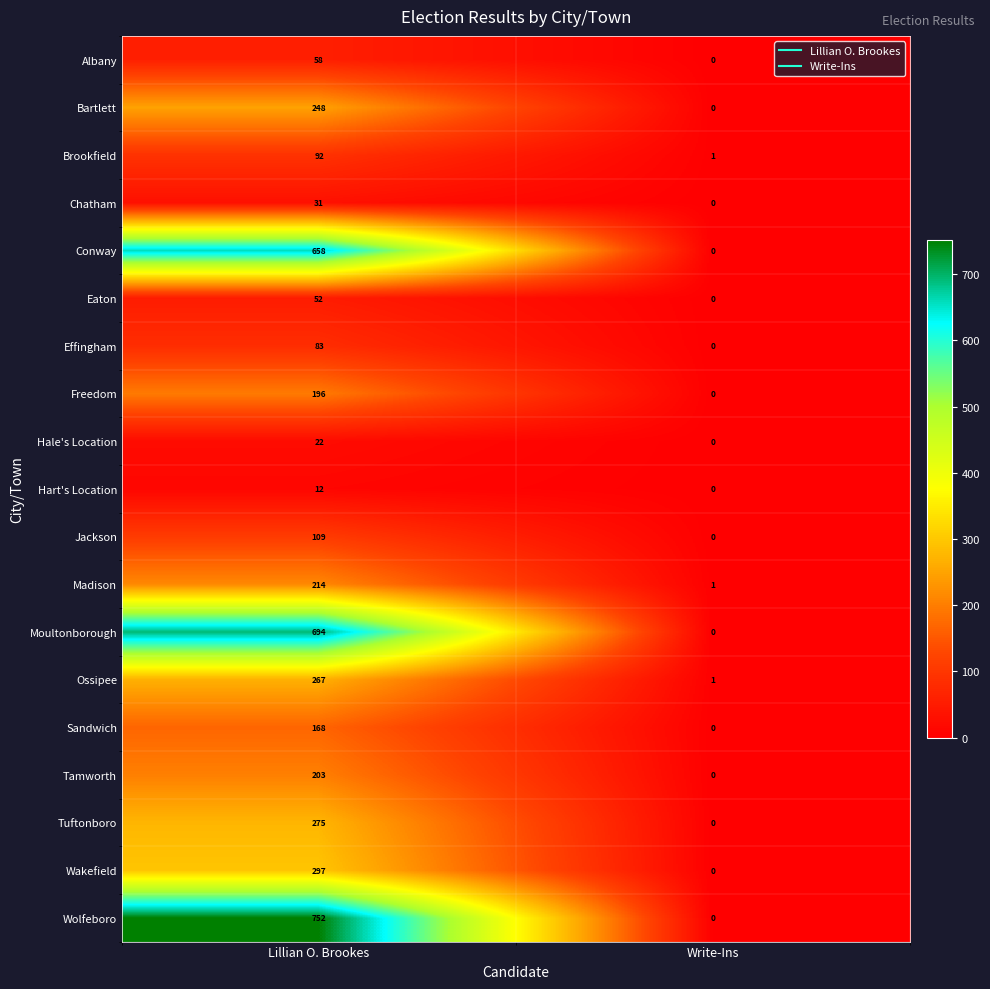

Which series has the largest total across all categories?

Wolfeboro